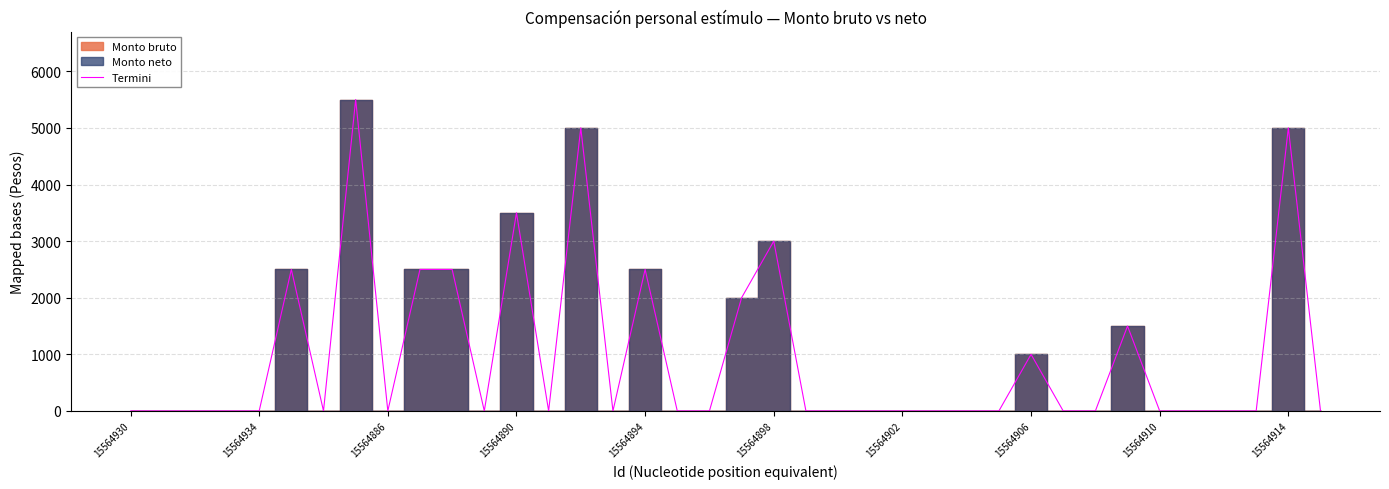

Reading right to left, extract all data points from this chart.

0	5000	0	0	0	0	1500	0	0	1000	0	0	0	0	0	0	0	3000	2000	0	0	2500	0	5000	0	3500	0	2500	2500	0	5500	0	2500	0	0	0	0	0